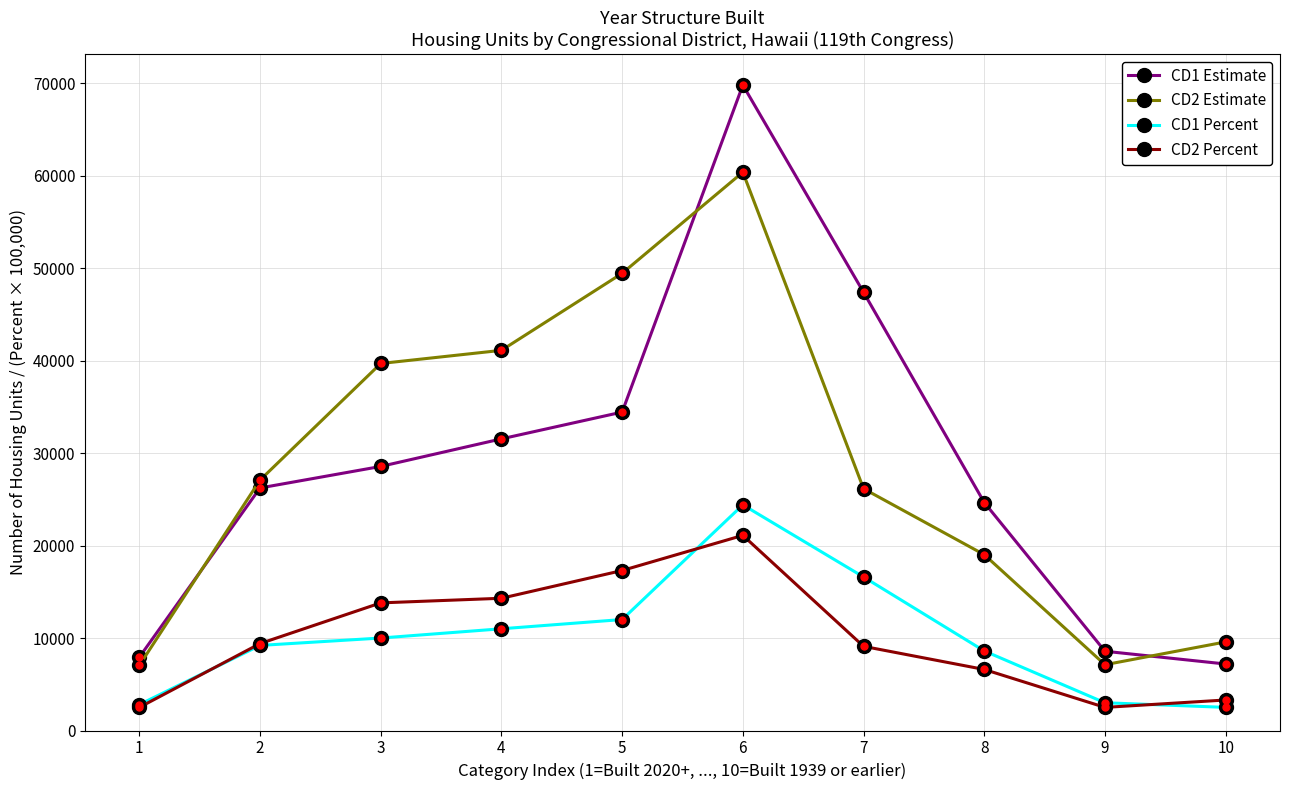

What is the difference between the maximum and minimum values in the CD1 Percent series?

21900.0